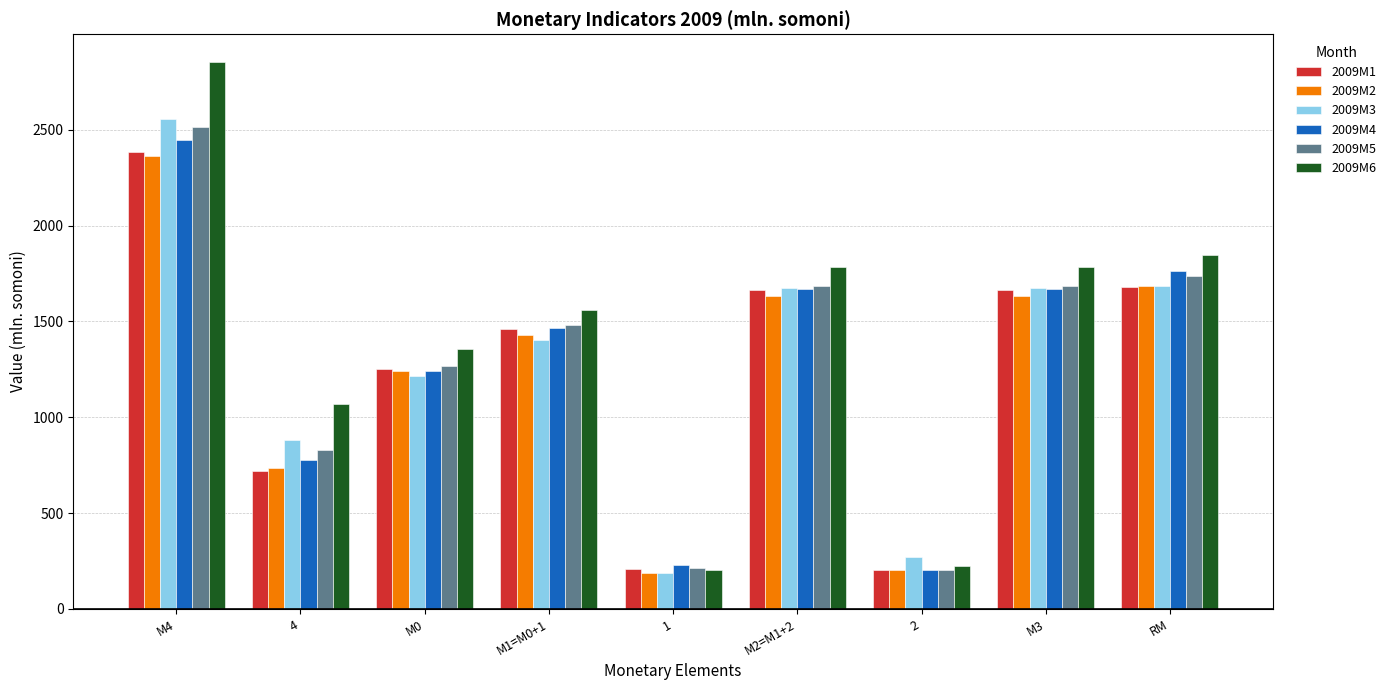

Does the chart contain stacked bars?

No